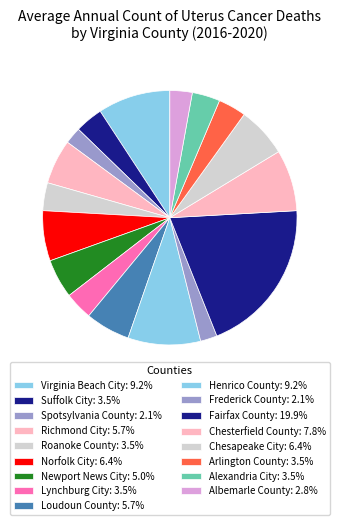

Is there any slice that represents more than half of the pie?

No